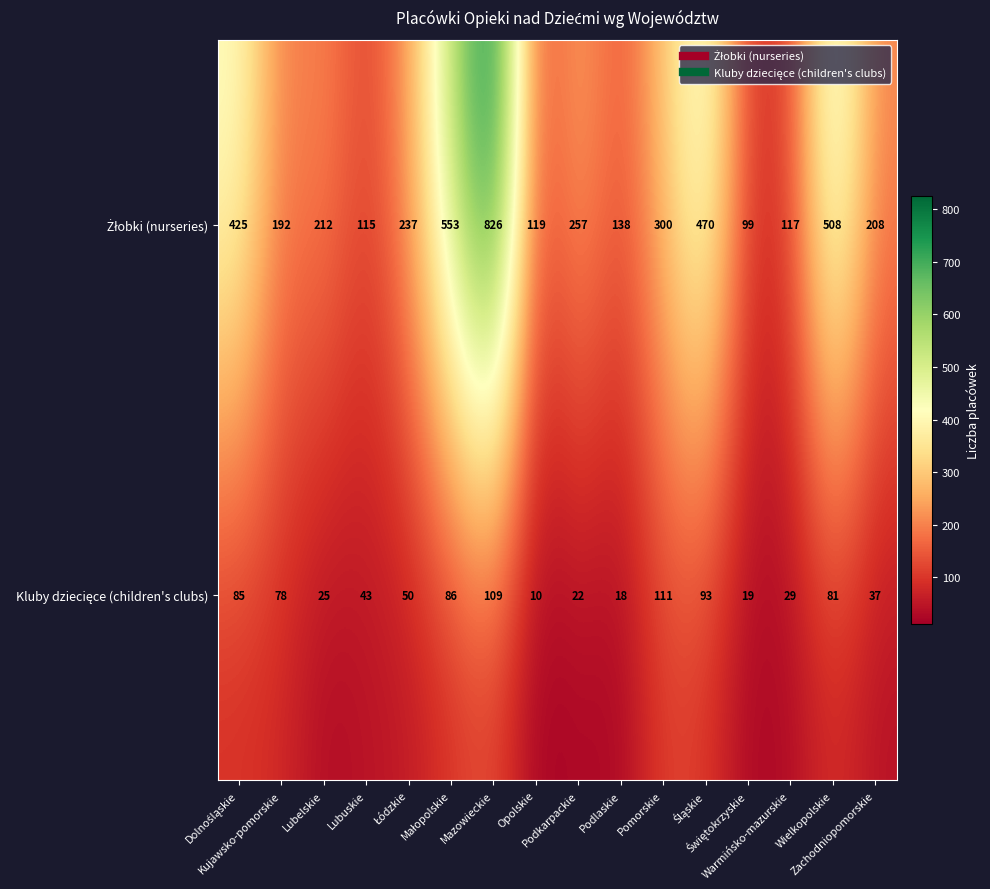

At how many categories does at least one series exceed 325?

5